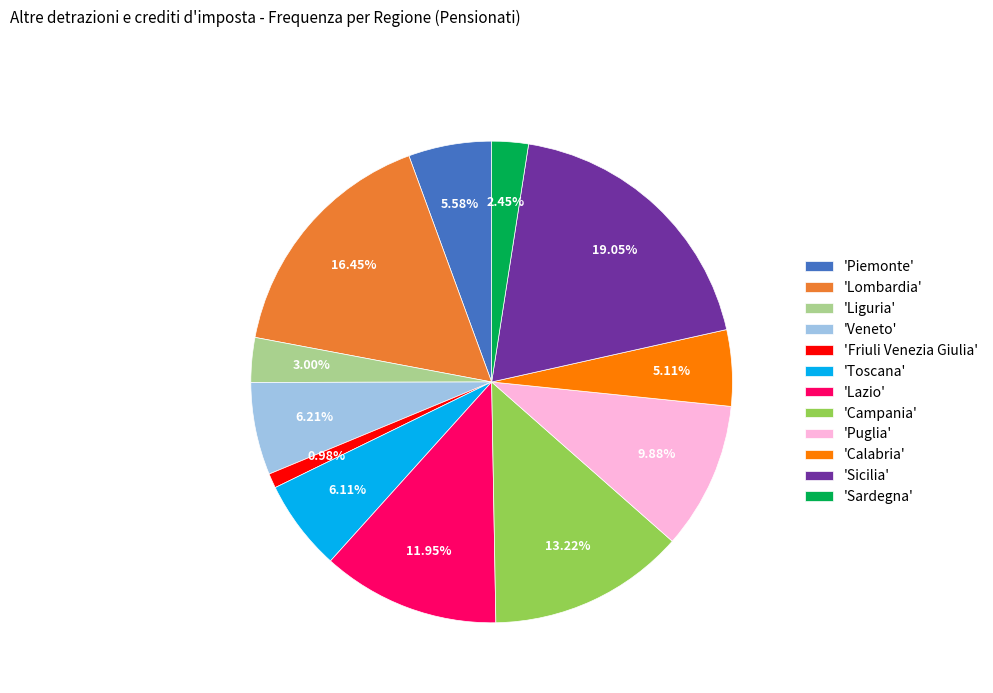

Do 'Liguria' and 'Lombardia' together represent more than half of the pie?

No